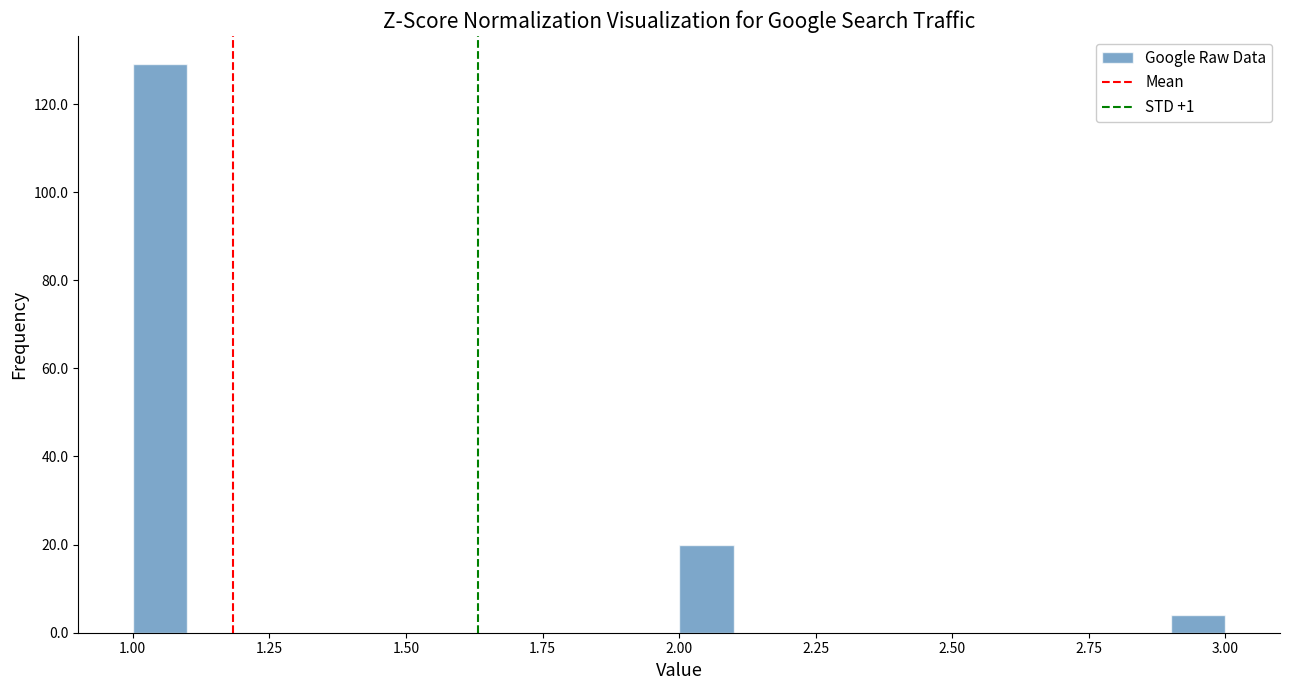

Read against the x-axis, roughly where is the centre of the tallest bar?

1.05